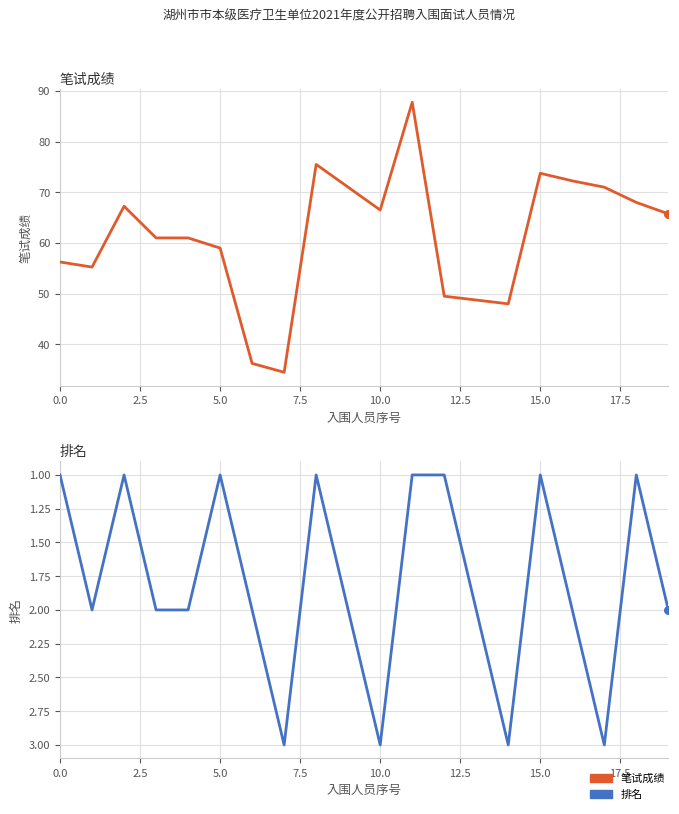

Which series contains the highest Y value?

笔试成绩